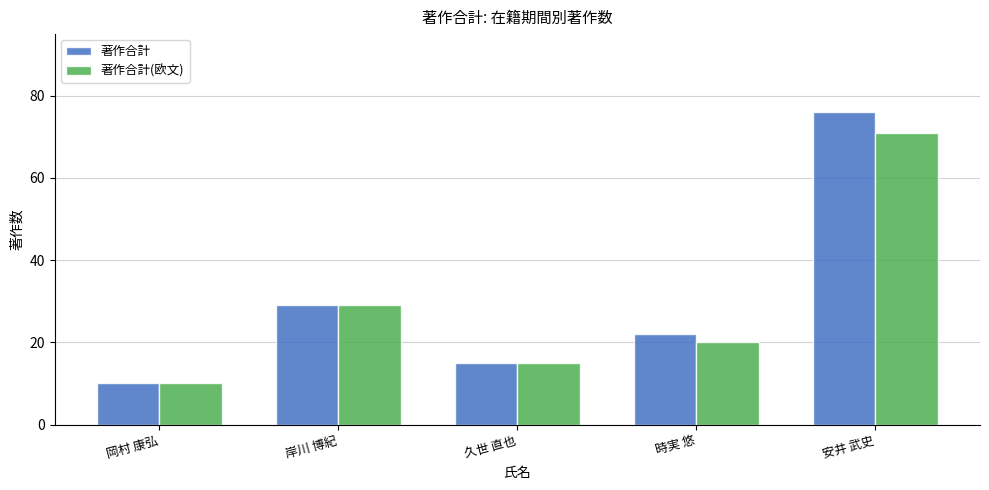

True or false: 著作合計 has a value of 10 at 岡村 康弘.

True